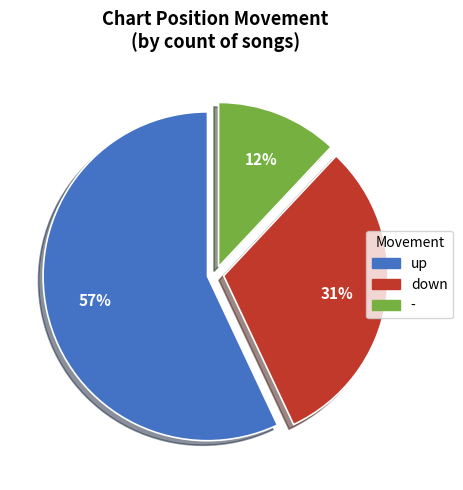

True or false: - accounts for 12% of the total.

True